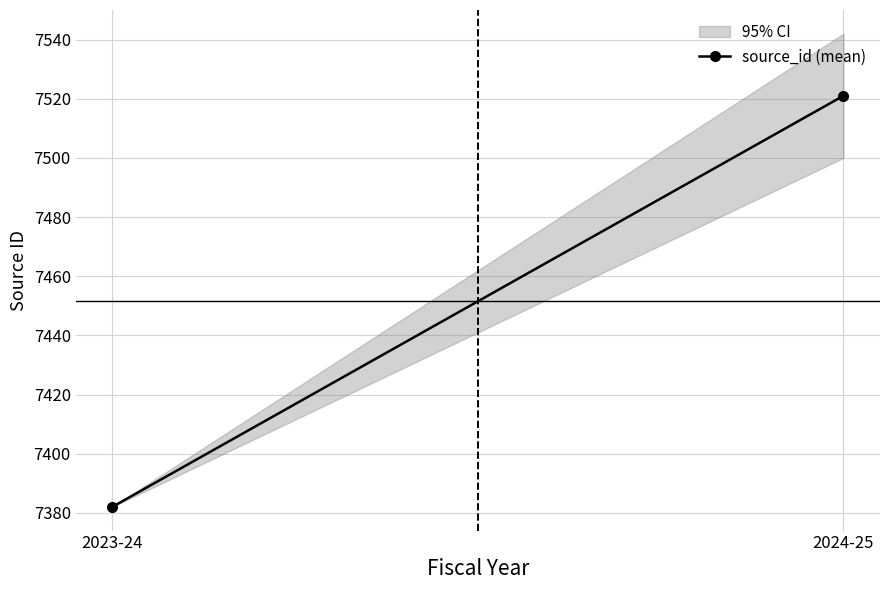

What is the maximum value shown in the chart?

7521